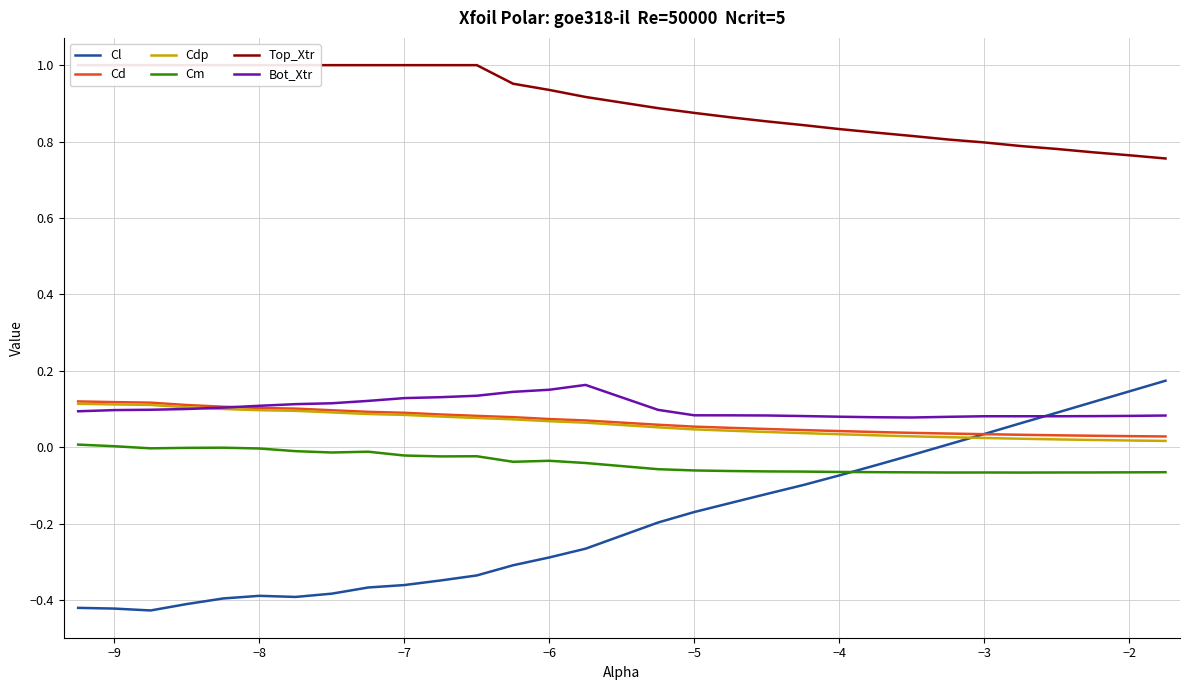

True or false: Bot_Xtr and Cm cross at least once.

False